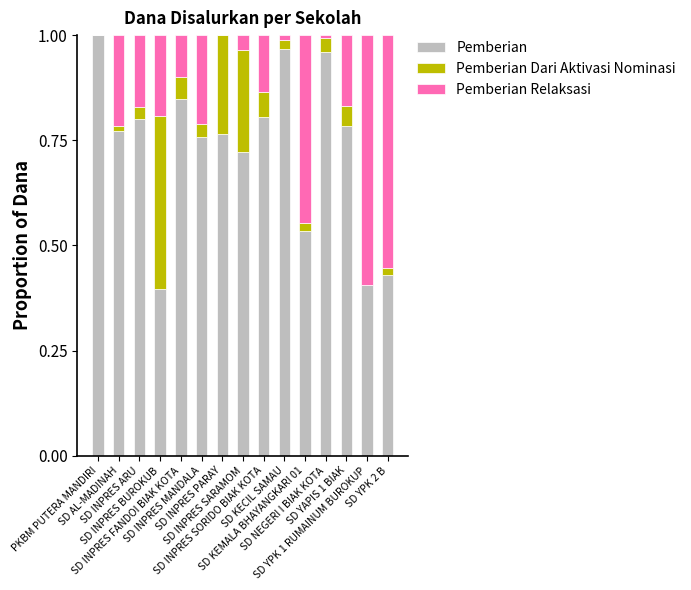

How many series are shown in this chart?

3